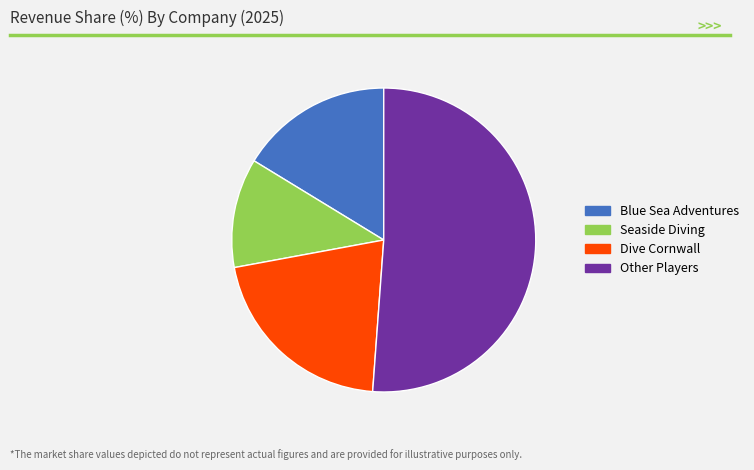

Is there any slice that represents more than half of the pie?

Yes